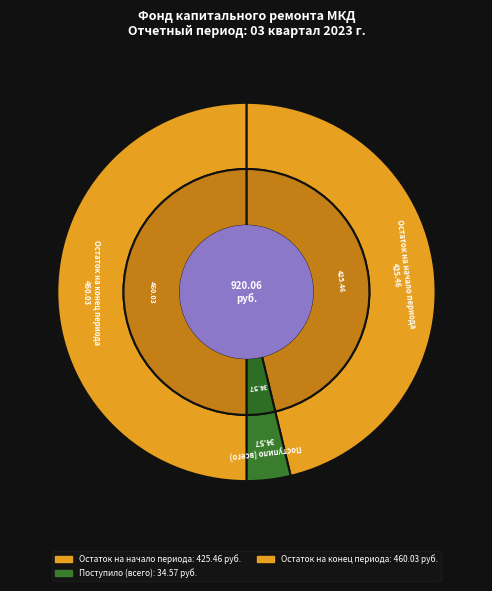

Count the number of slices in the pie.

4